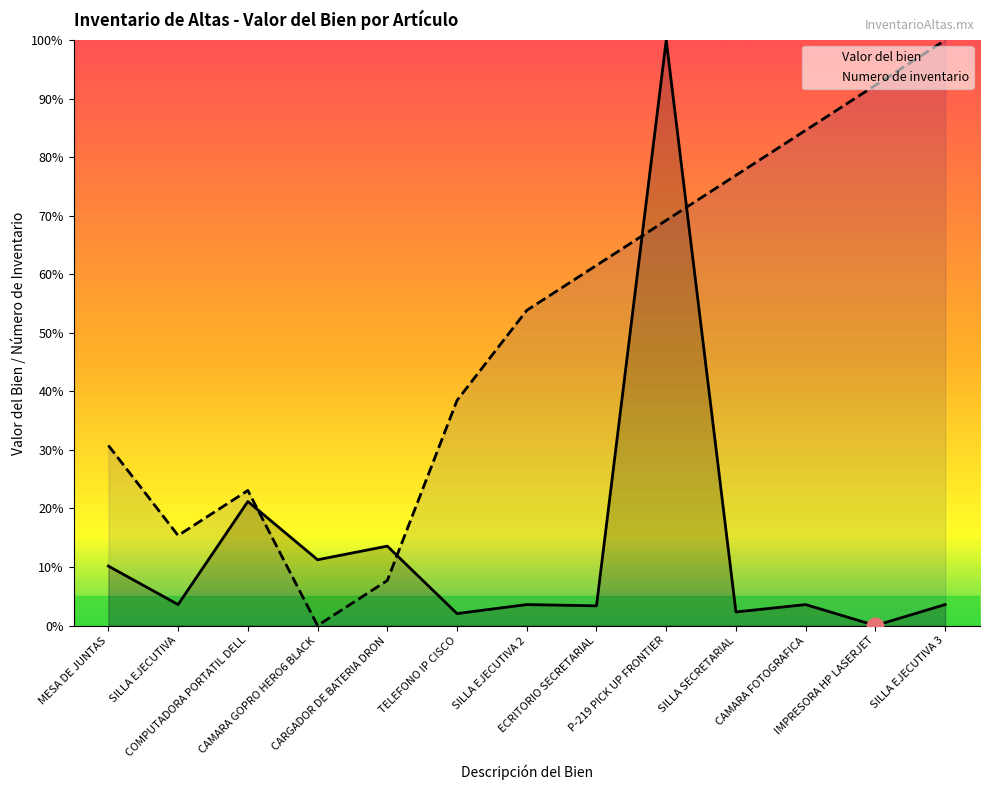

In Valor del bien, how many points are lower than both neighbors (excluding endpoints)?

6